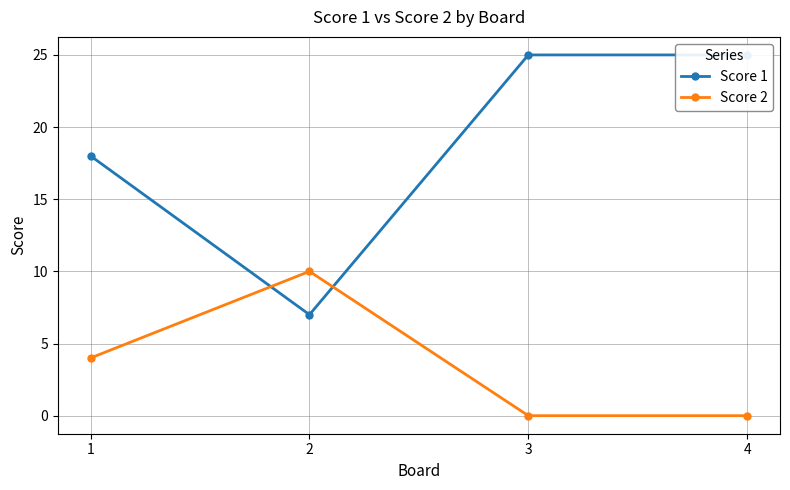

Rank the series at 3 from highest to lowest value.

Score 1, Score 2